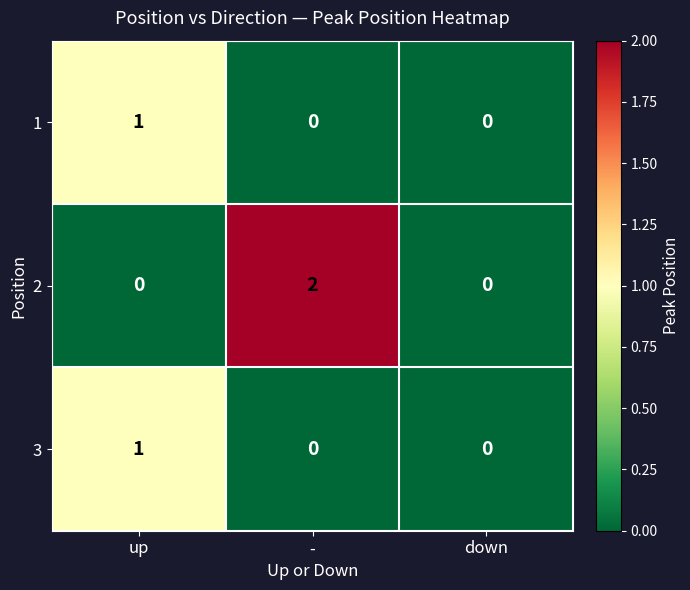

Is the value of 3 at up greater than the value of 1 at down?

Yes